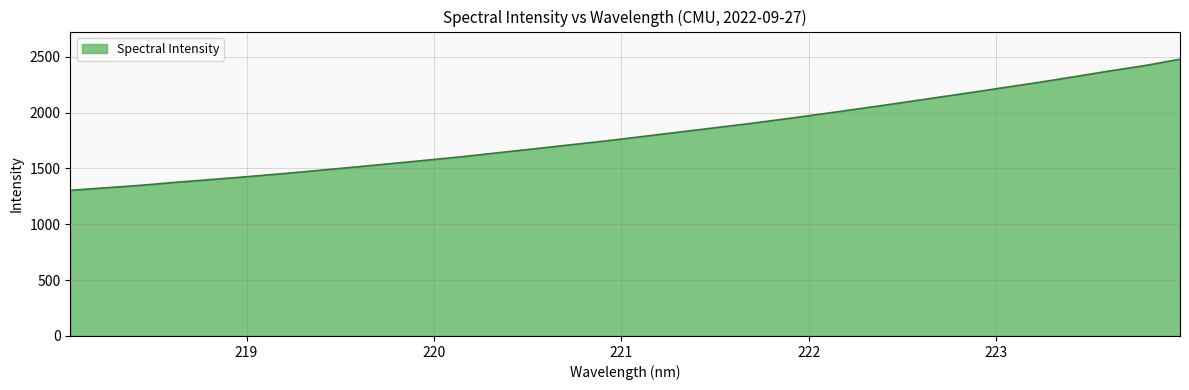

Does the chart display data point markers on the line(s)?

No